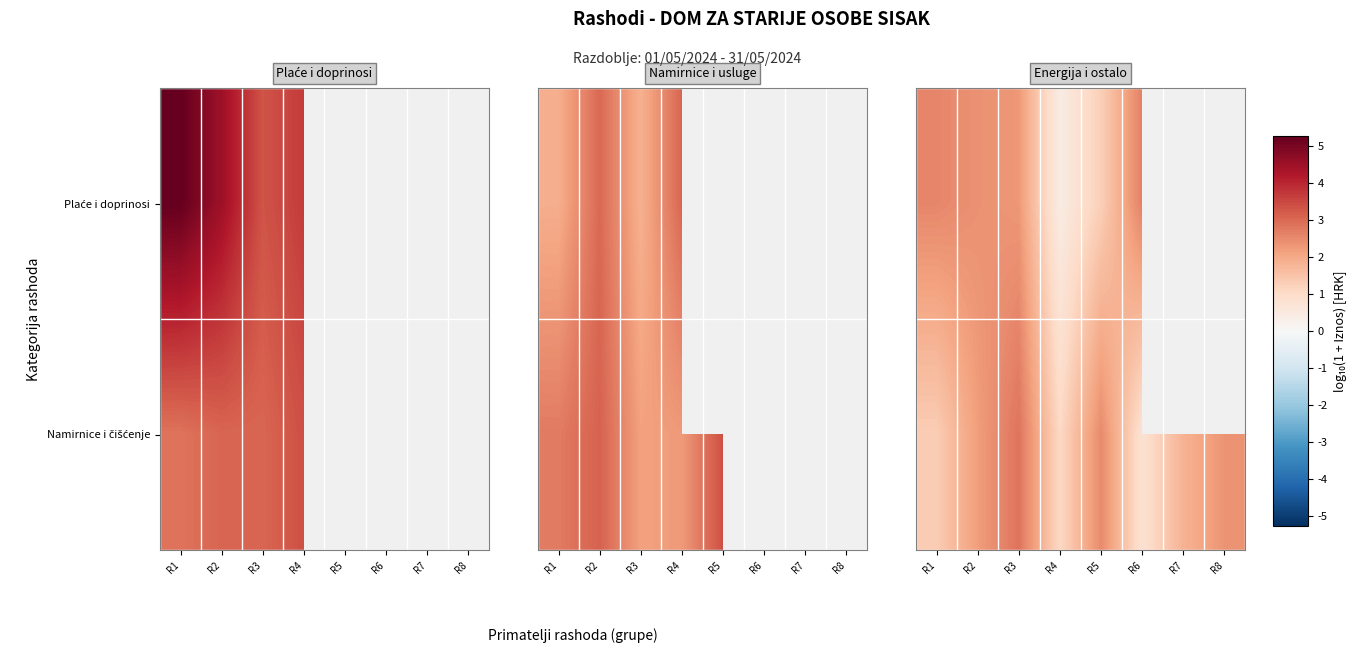

The value of Namirnice i čišćenje at R8 is 1.2. True or false?

False